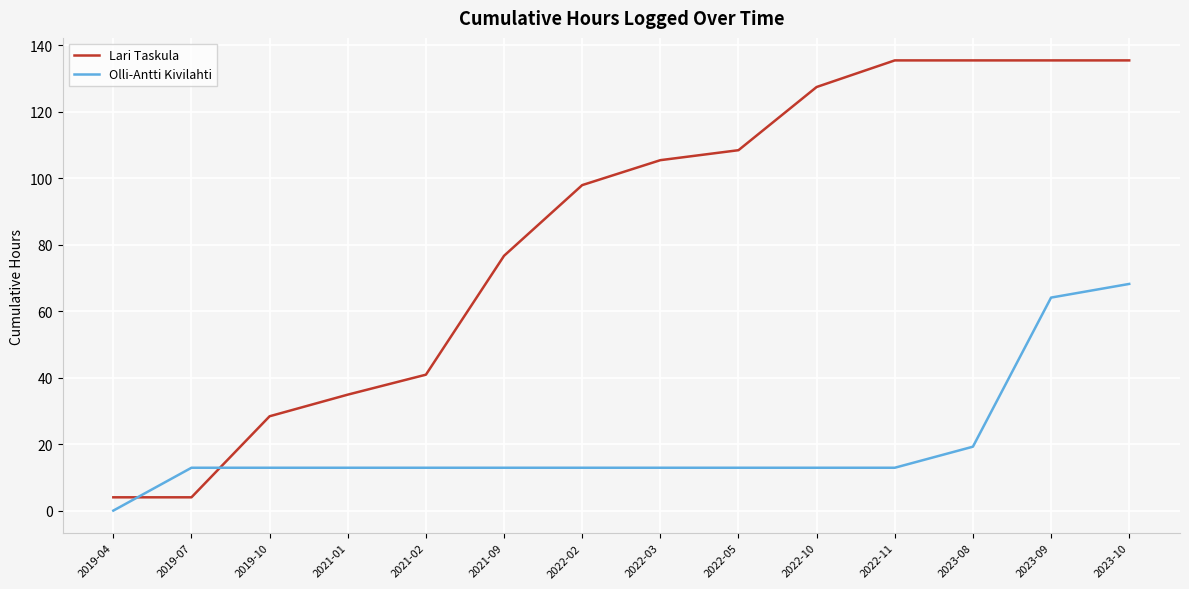

Which series has the widest spread of values?

Lari Taskula